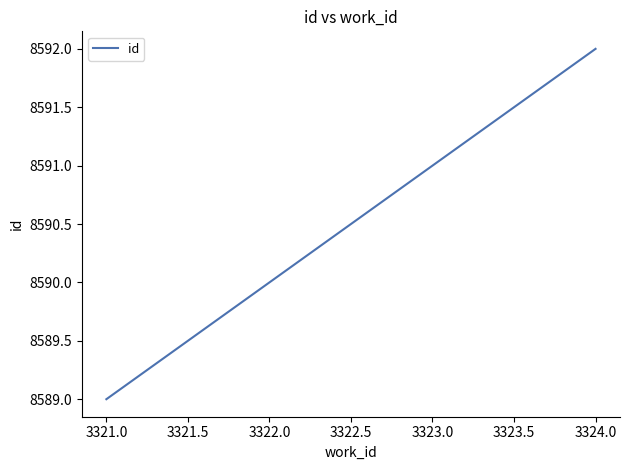

What is the difference between the second highest and minimum values?

2